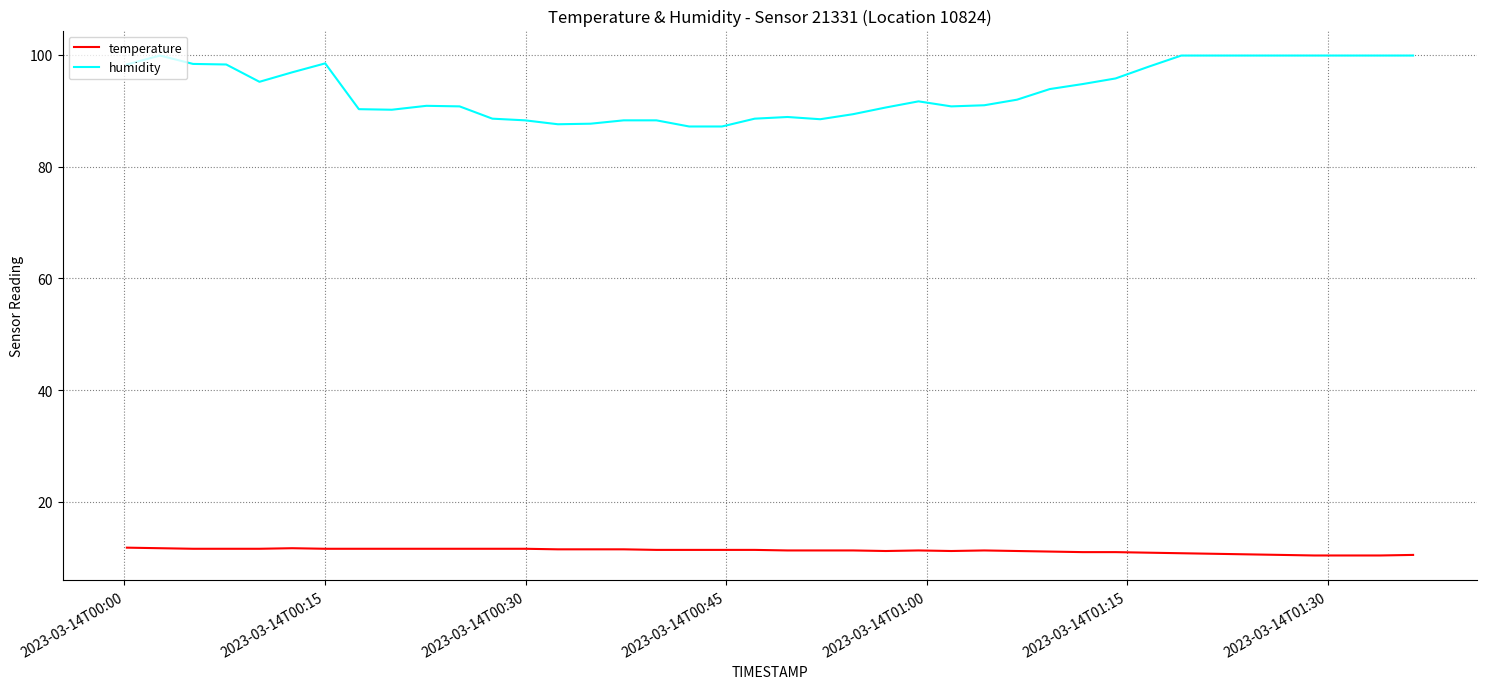

List the series in order of their overall mean, highest first.

humidity, temperature